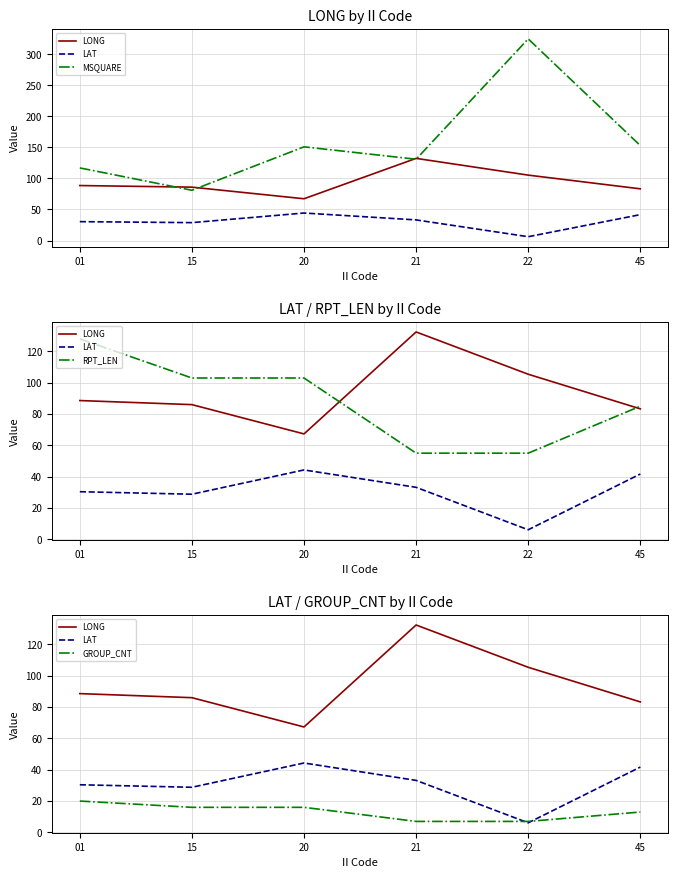

What is the value of the LAT point at the 1st from the left?

30.4